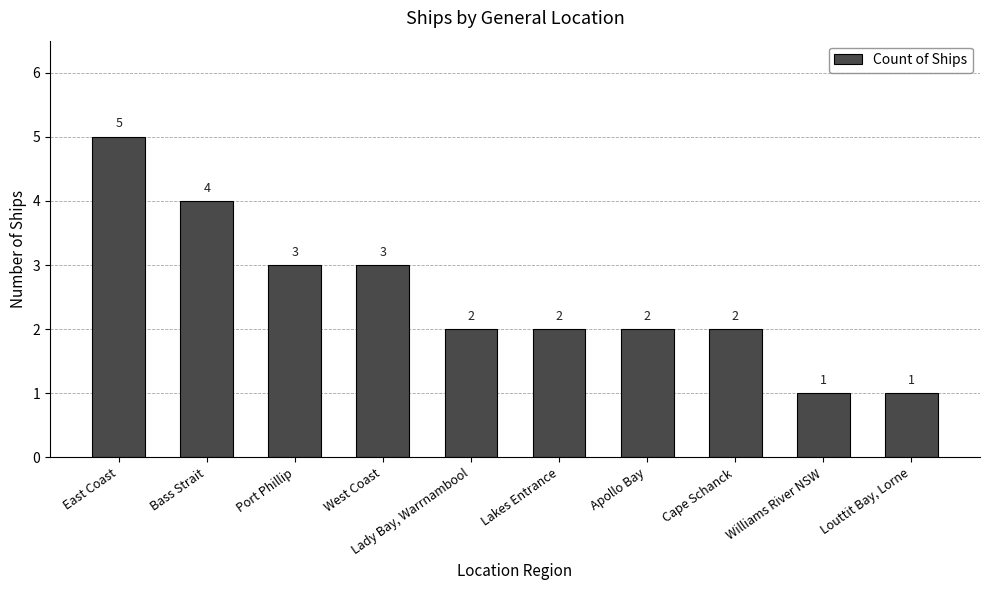

How many data points does each series have?

10